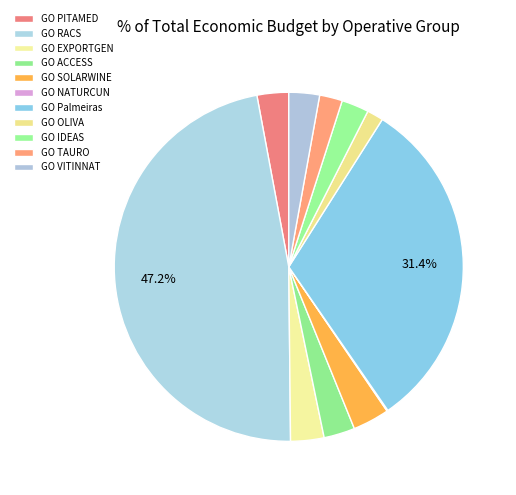

True or false: GO TAURO accounts for 1% of the total.

False